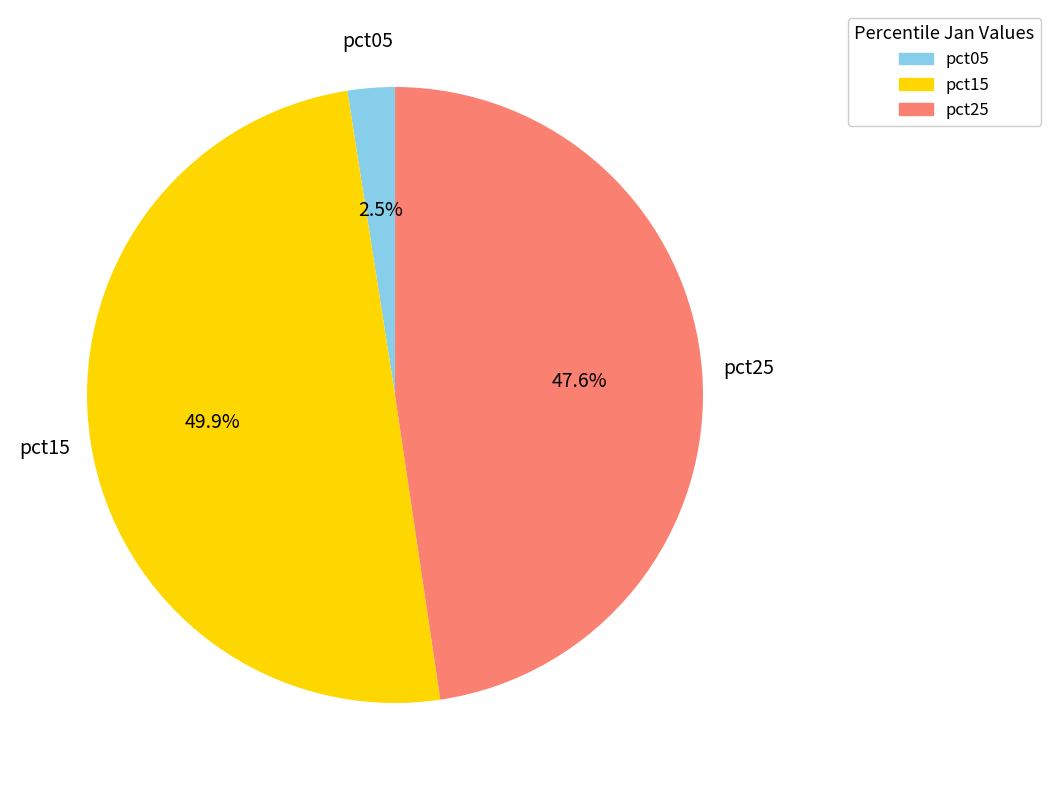

Which slice is the smallest?

pct05